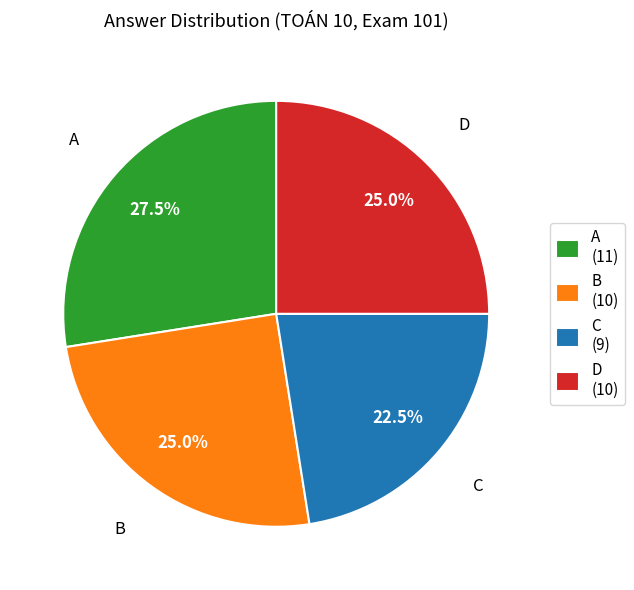

To the nearest percent, what is the difference between the B and D slice percentages?

0%